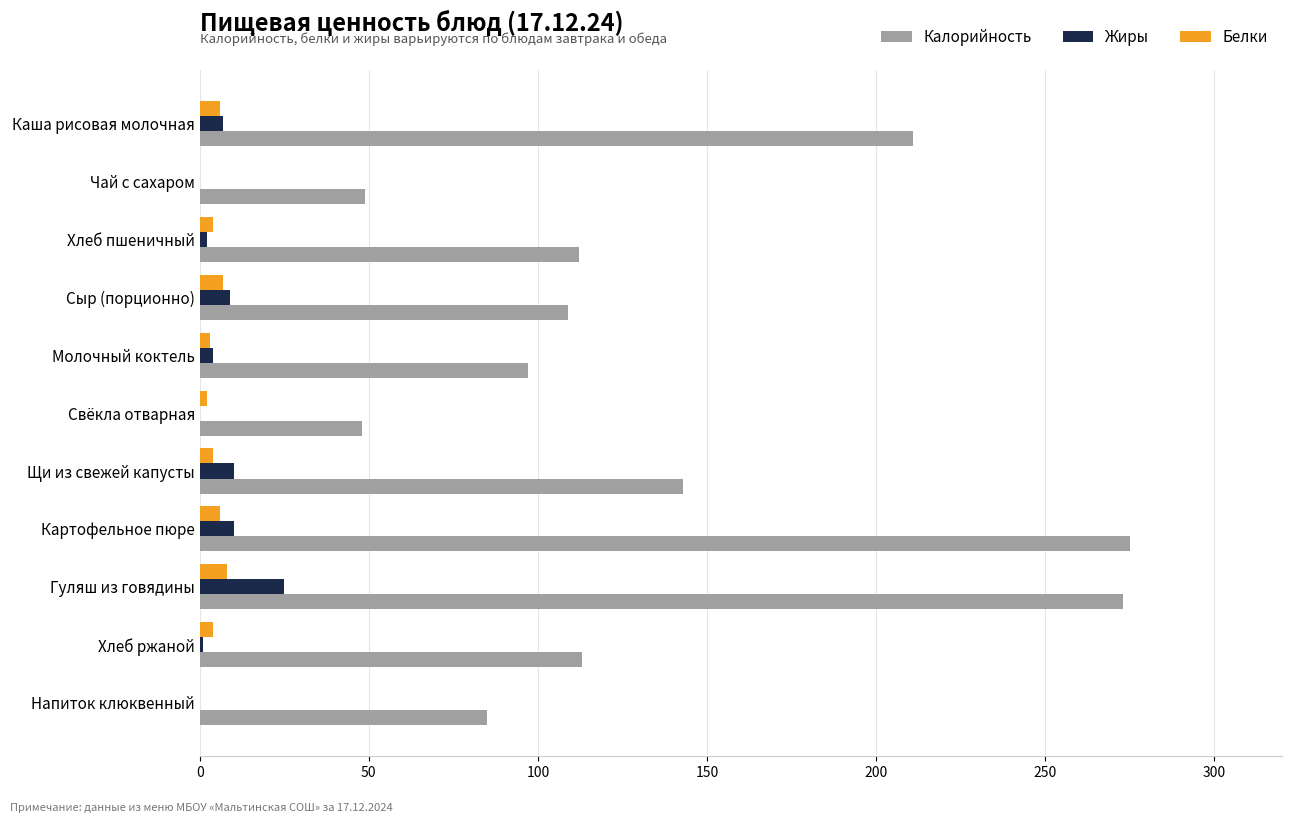

Where is Калорийность nearest to the value 161?

Щи из свежей капусты